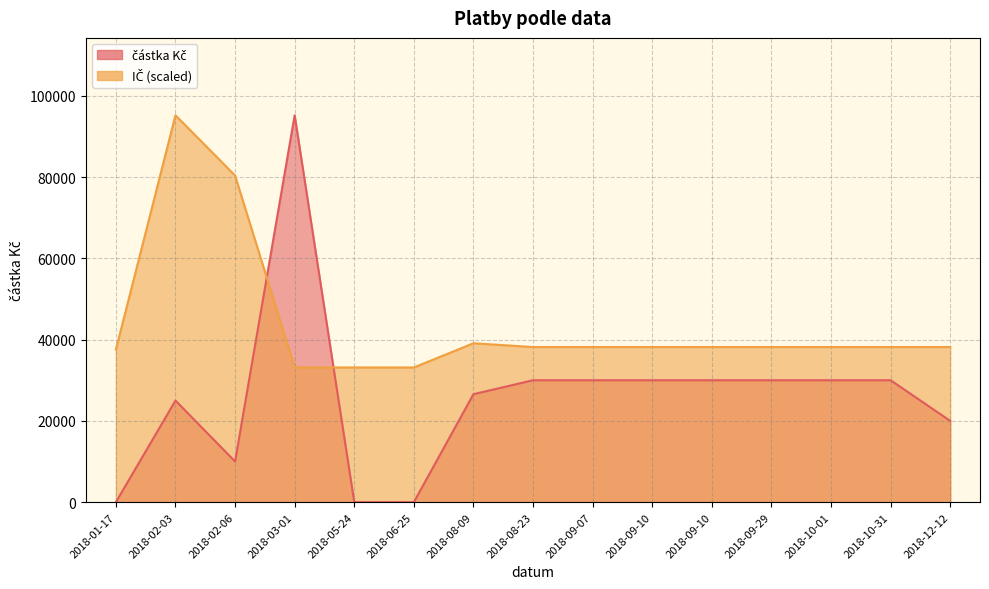

At which category does částka Kč _line reach its first local peak?

2018-02-03